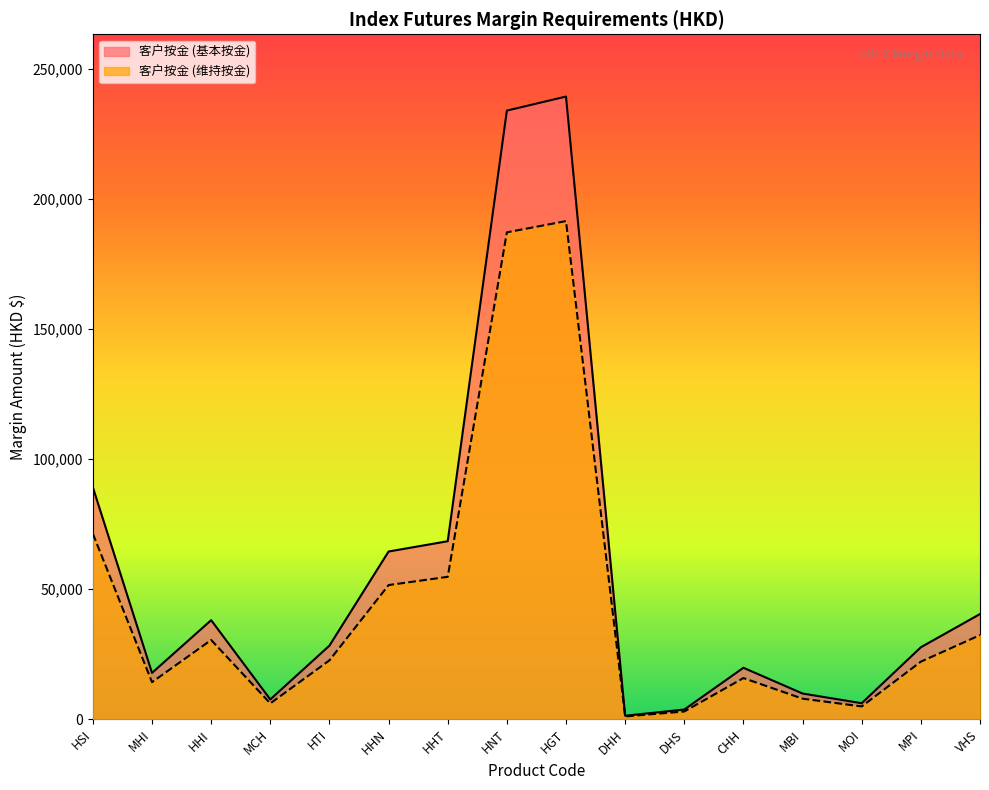

What position from the right is HTI?

12